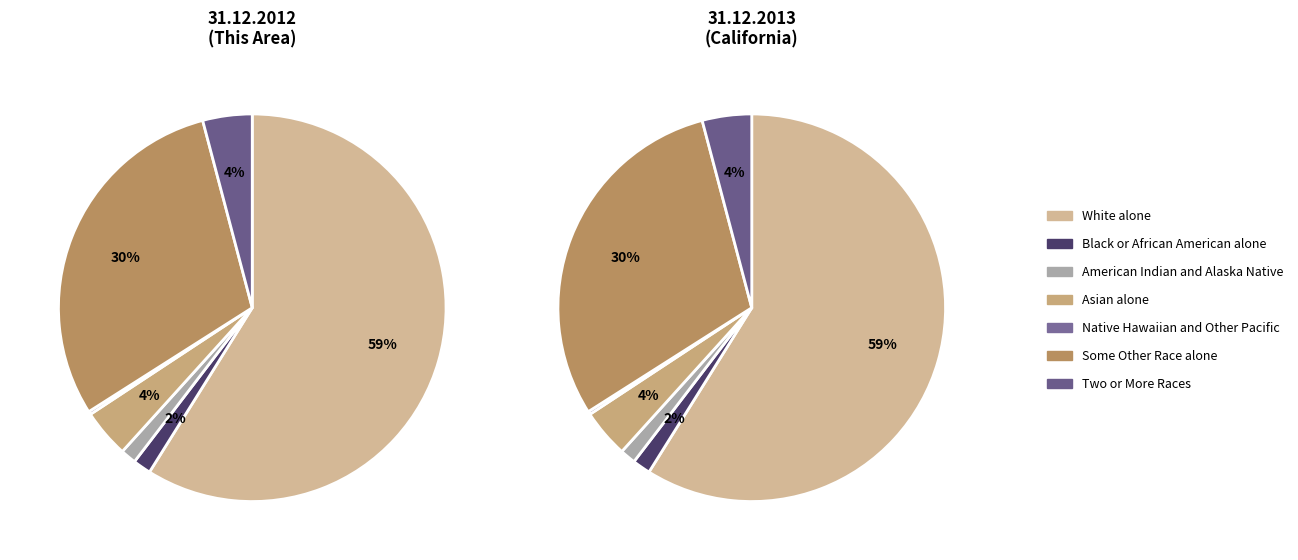

To the nearest percent, what percentage of the pie is Asian alone?

4%